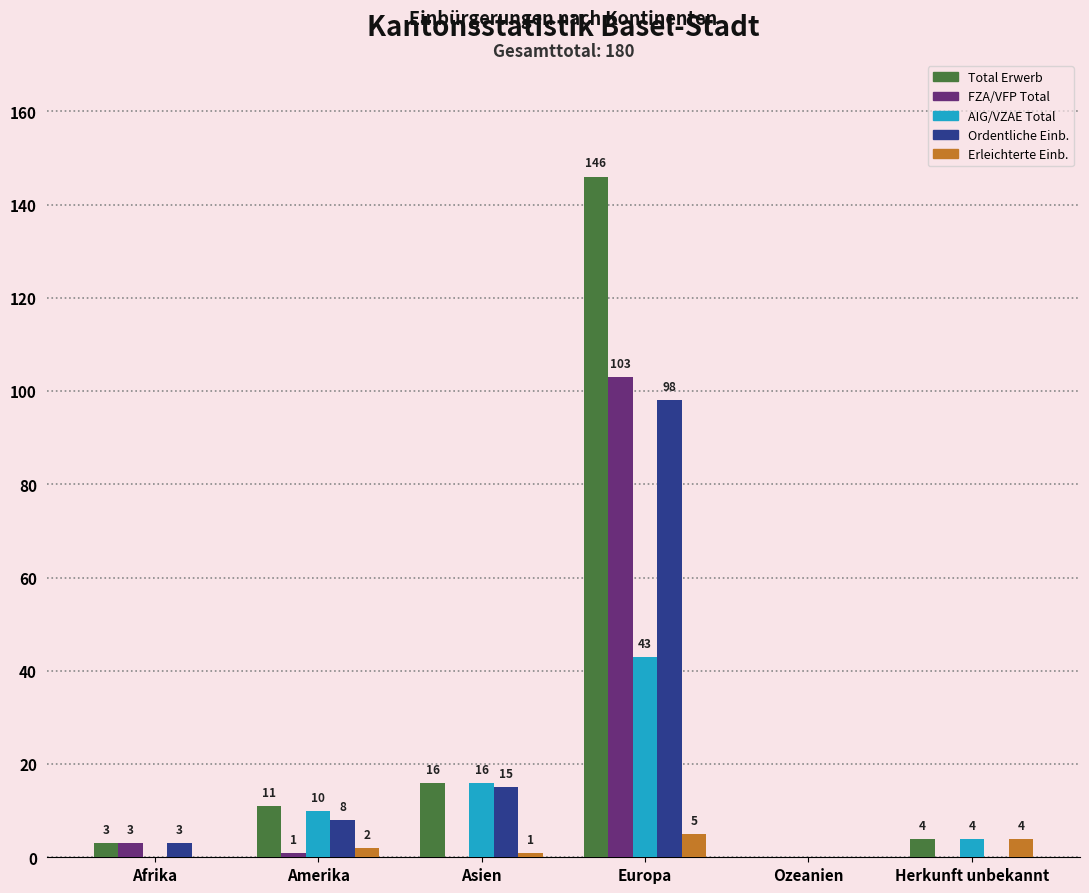

Which category has the highest value across all series?

Europa